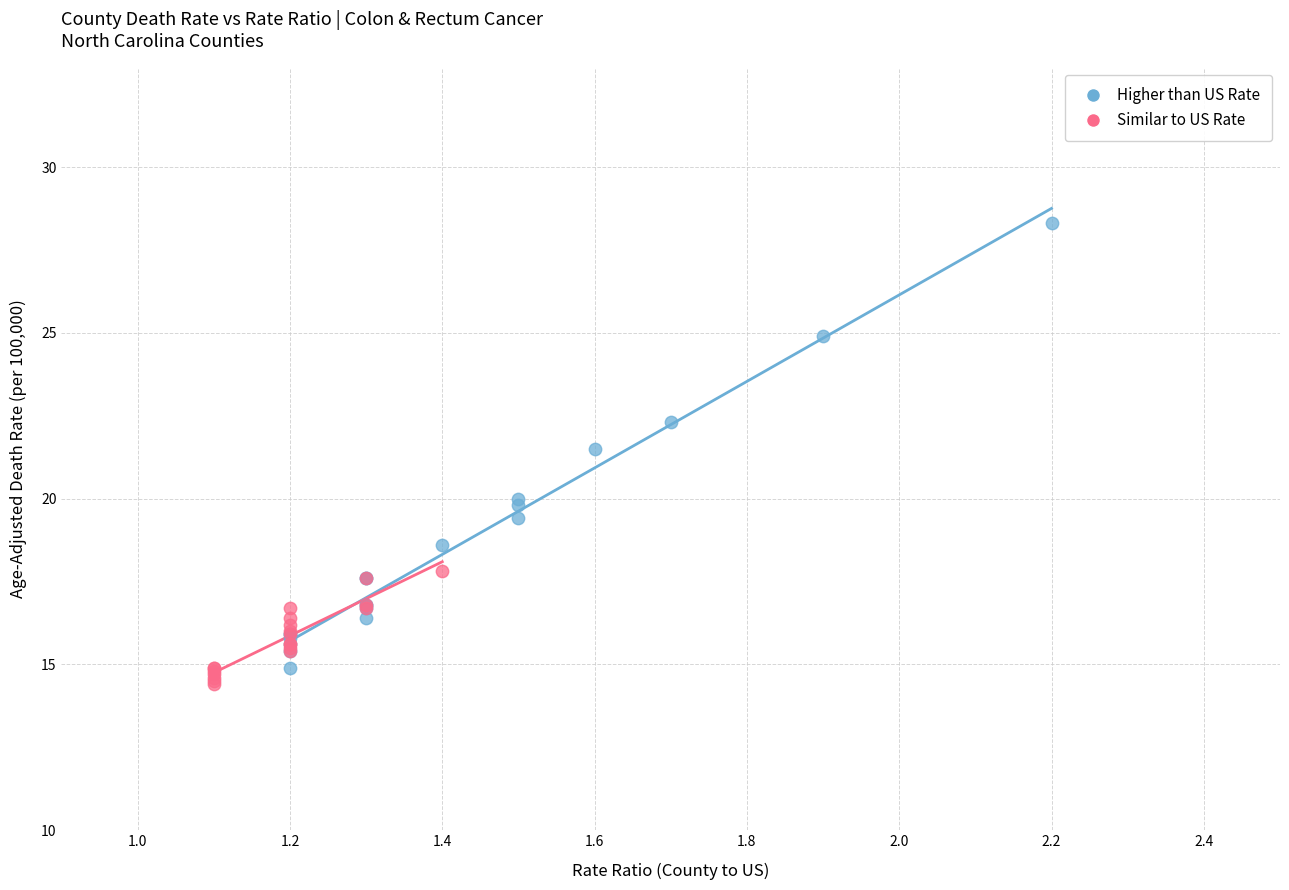

Which series contains the lowest Y value?

Similar to US Rate